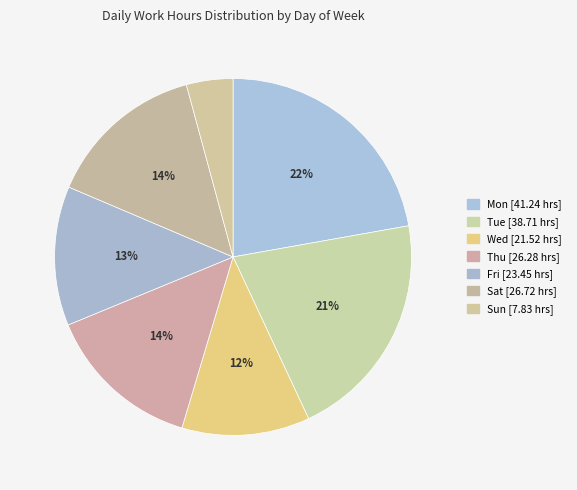

Count the number of slices in the pie.

7